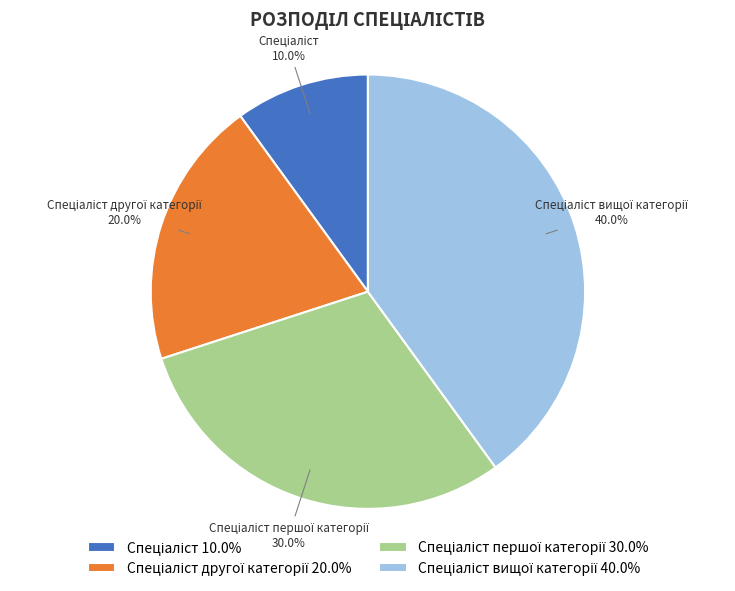

What percentage is the Спеціаліст slice, to the nearest percent?

10%